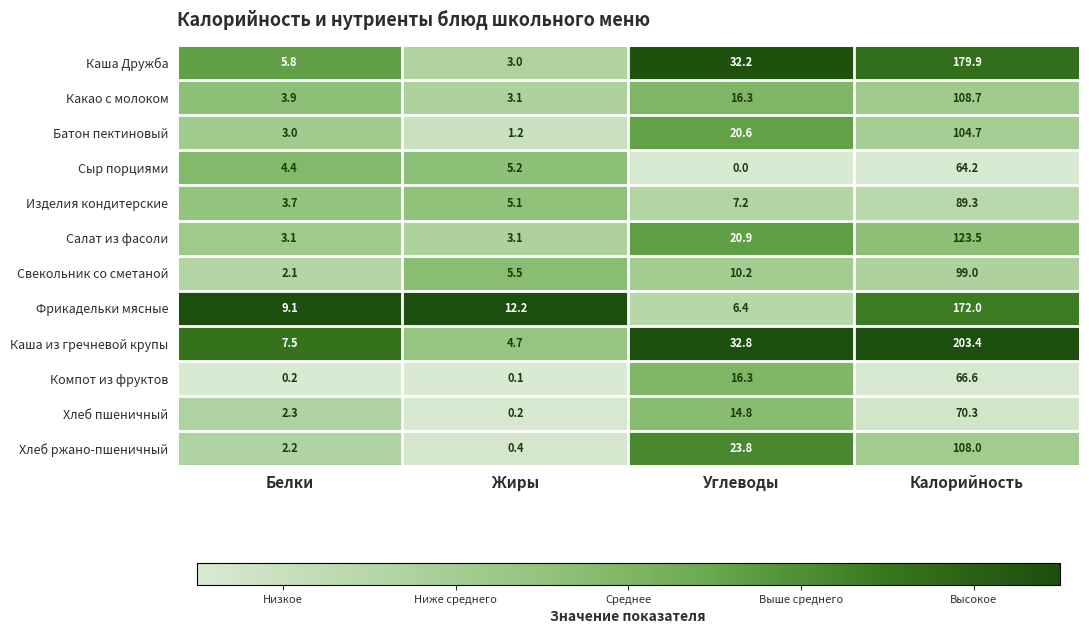

At which category is the sum across all series the highest?

Калорийность